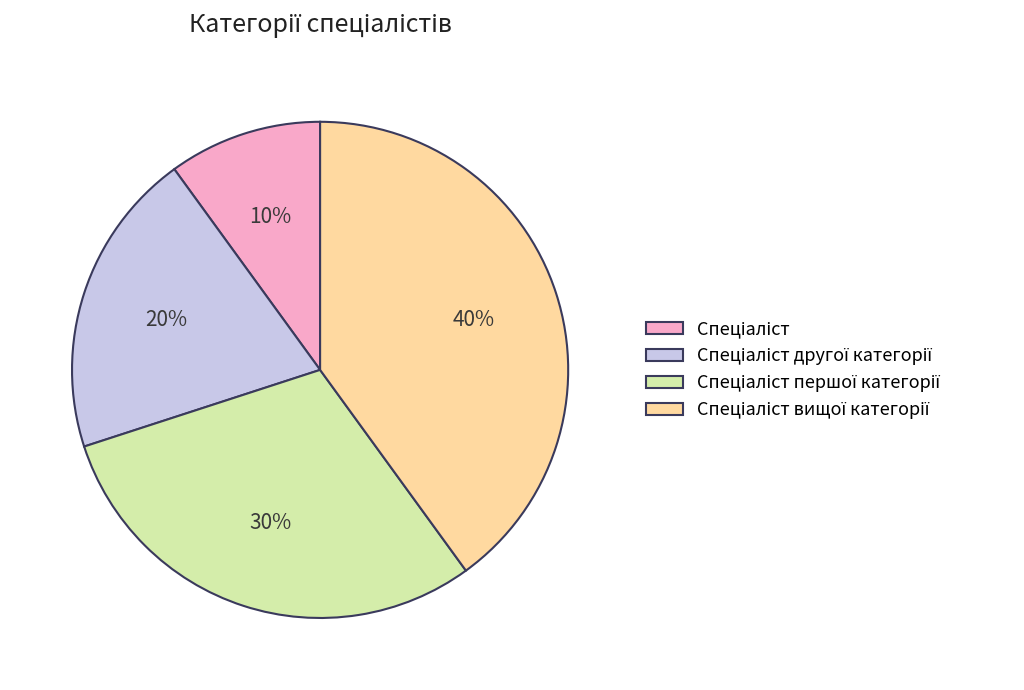

To the nearest percent, what is the difference between the largest and smallest slice percentages?

30%